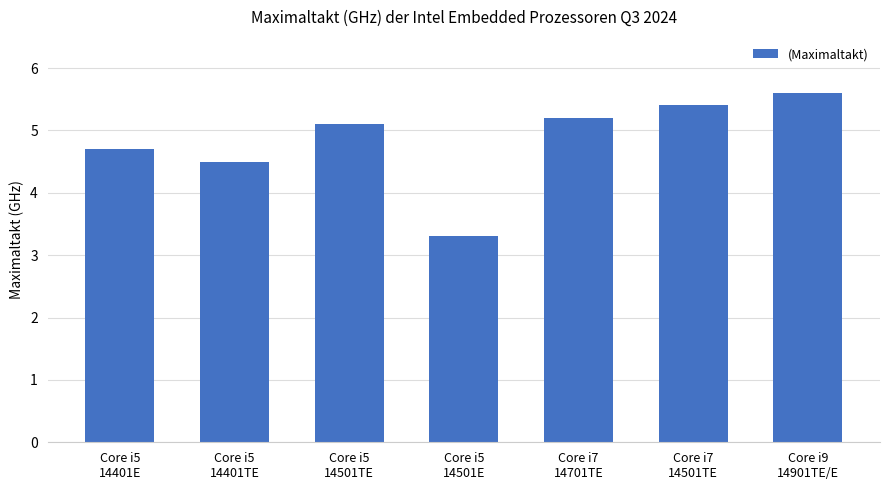

Rank the categories by value from lowest to highest.

Core i5
14501E, Core i5
14401TE, Core i5
14401E, Core i5
14501TE, Core i7
14701TE, Core i7
14501TE, Core i9
14901TE/E